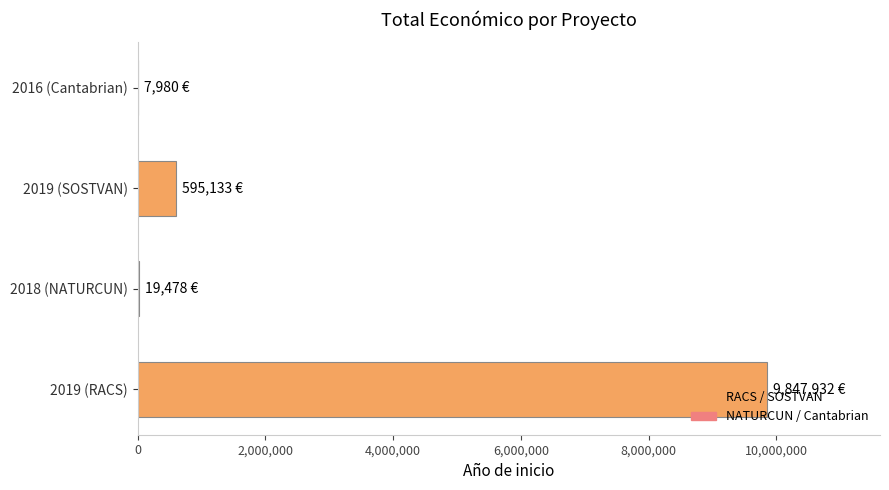

Is it true that the value at 2019 (RACS) is 9847932?

True